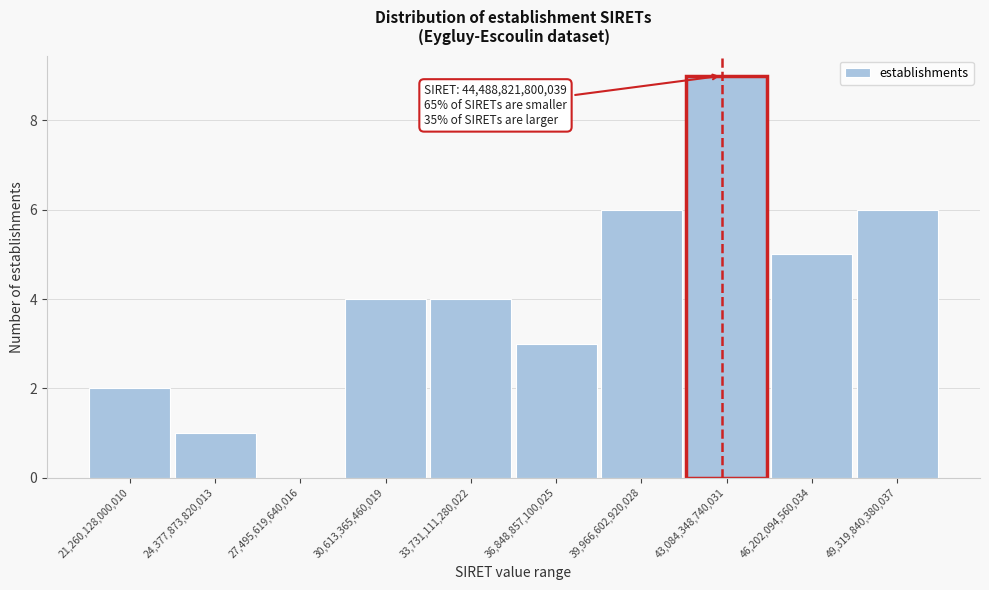

Reading left to right, extract all data points from this chart.

21,260,128,000,010=2	24,377,873,820,013=1	27,495,619,640,016=0	30,613,365,460,019=4	33,731,111,280,022=4	36,848,857,100,025=3	39,966,602,920,028=6	43,084,348,740,031=9	46,202,094,560,034=5	49,319,840,380,037=6